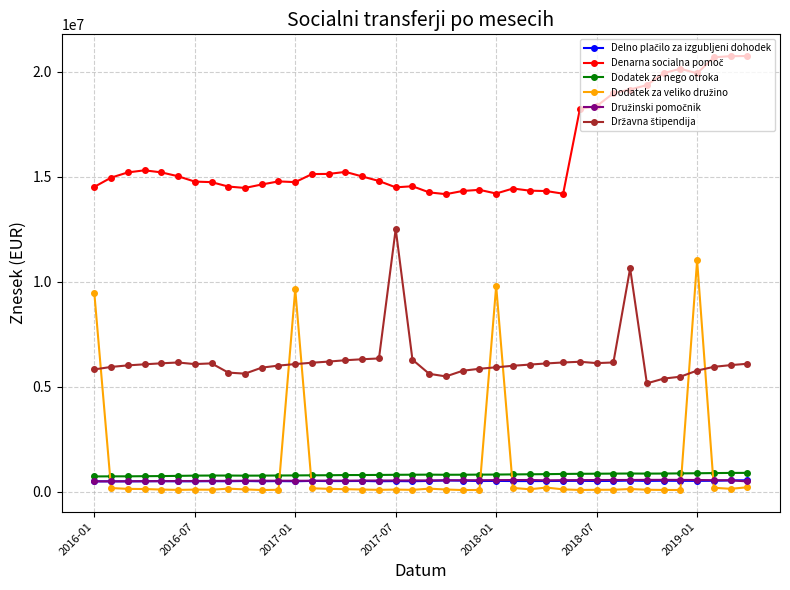

What is the maximum value shown in the chart?

20746266.9